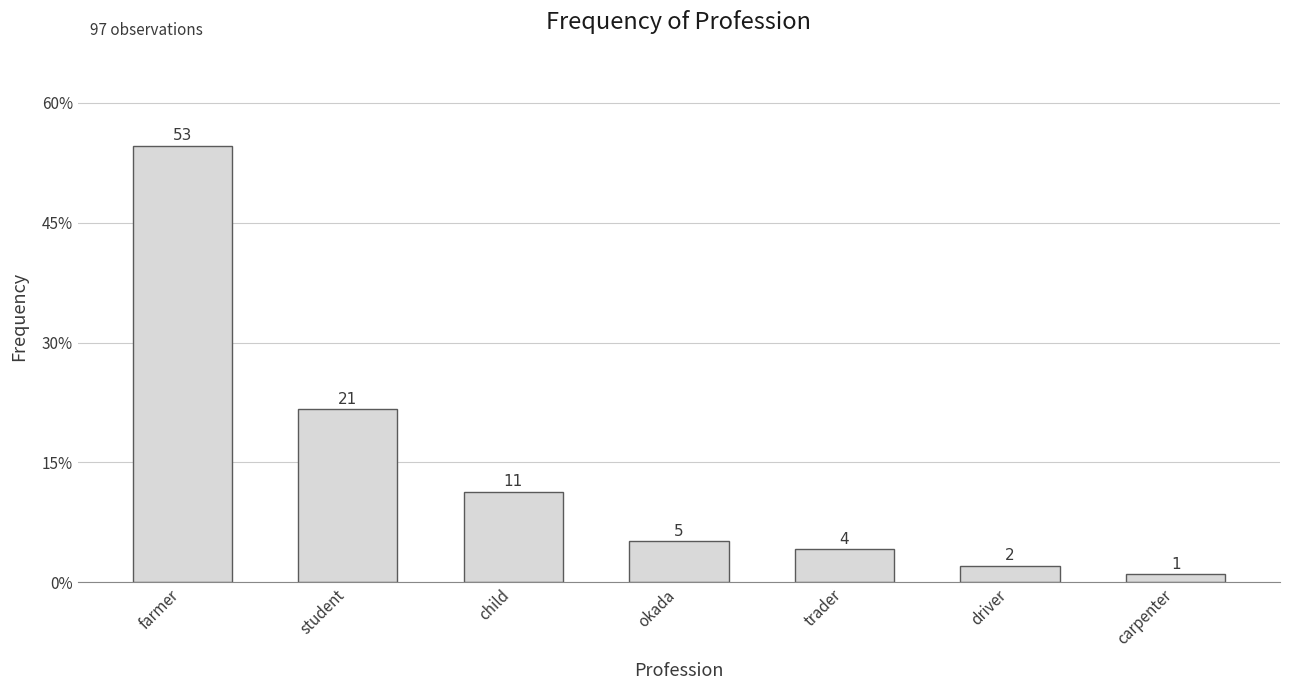

Reading right to left, extract all data points from this chart.

0.0	0.0	0.0	0.1	0.1	0.2	0.5